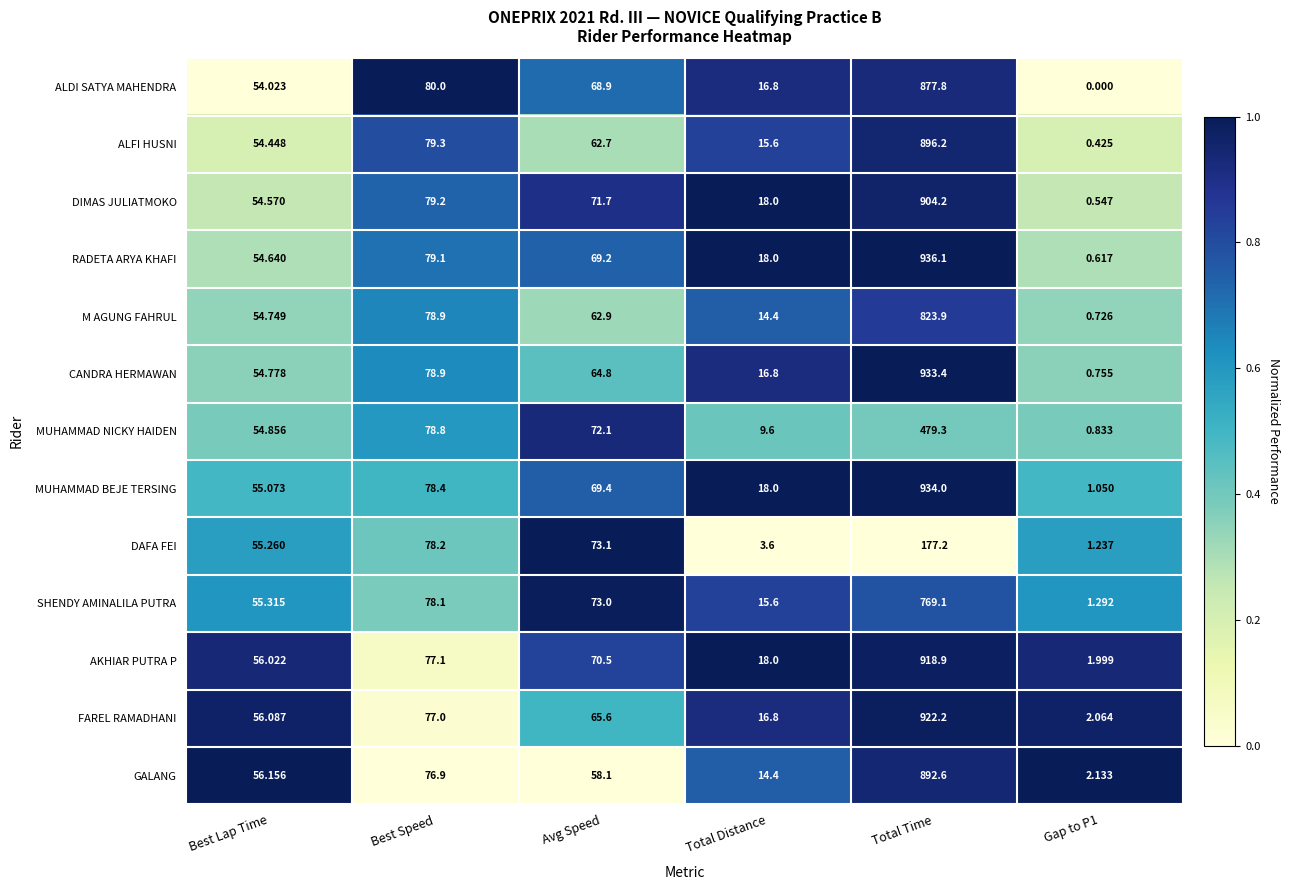

At which label is GALANG closest to 447?

Best Speed